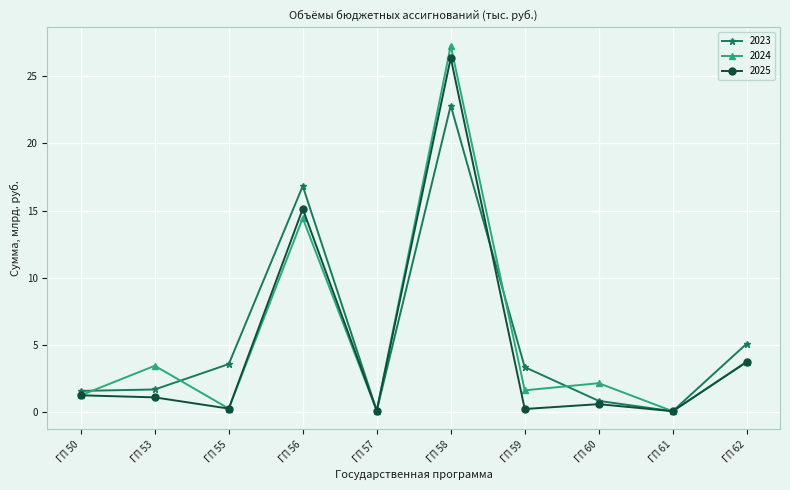

Where does the 2023 series first go above 3?

ГП 55